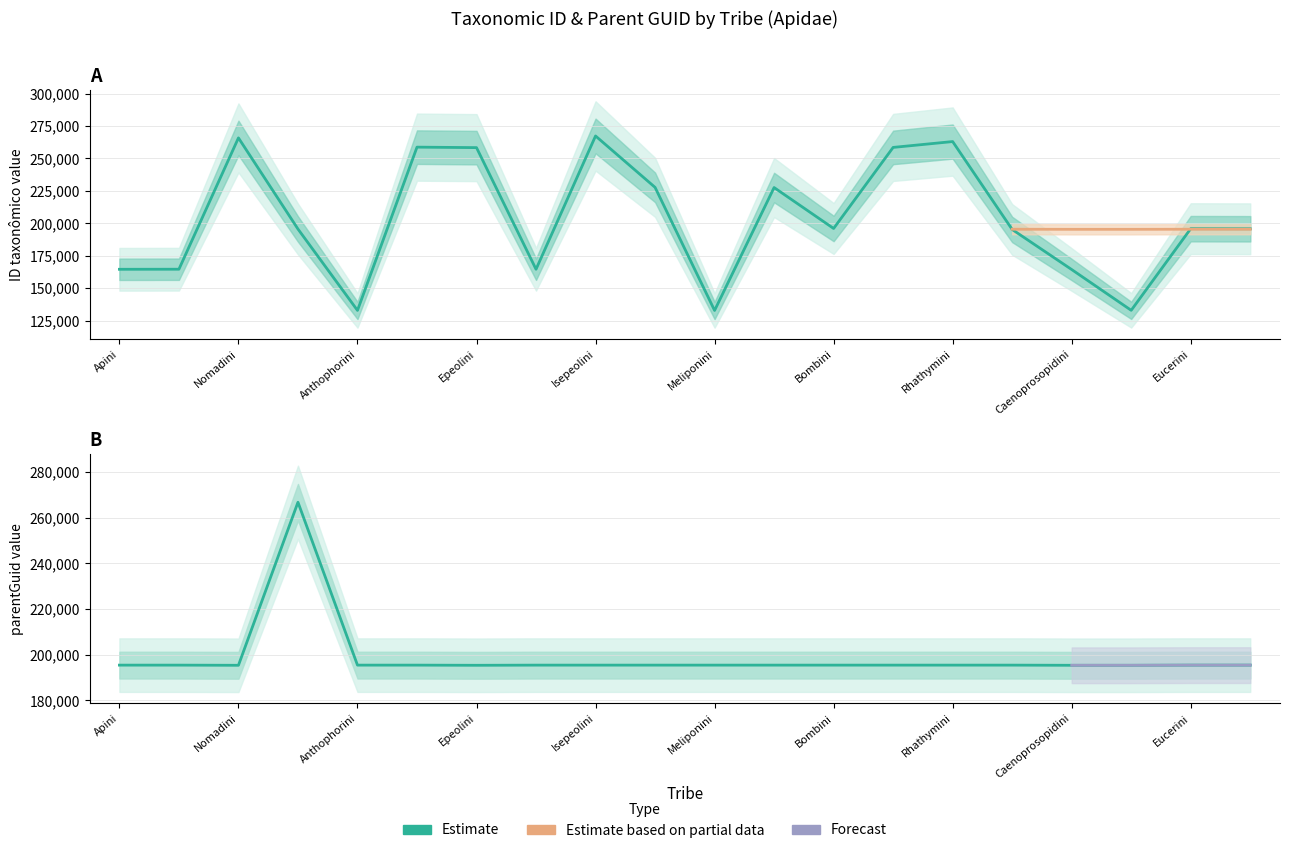

Reading left to right, extract all data points from this chart.

ID taxonômico: Apini=164525	Protepeolini=164581	Nomadini=265801	Ceratinini=195553	Anthophorini=132837	Tetrapediini=258669	Epeolini=258295	Tapinotaspidini=164543	Isepeolini=267284	Ericrocidini=227670	Meliponini=132798	Osirini=227520	Bombini=195979	Centridini=258458	Rhathymini=262968	Emphorini=195215	Caenoprosopidini=164331	Brachynomadini=132908	Eucerini=195834	Euglossini=195745
parentGuid: Apini=195405	Protepeolini=195405	Nomadini=195335	Ceratinini=266714	Anthophorini=195405	Tetrapediini=195405	Epeolini=195335	Tapinotaspidini=195405	Isepeolini=195405	Ericrocidini=195405	Meliponini=195405	Osirini=195405	Bombini=195405	Centridini=195405	Rhathymini=195405	Emphorini=195405	Caenoprosopidini=195335	Brachynomadini=195335	Eucerini=195405	Euglossini=195405